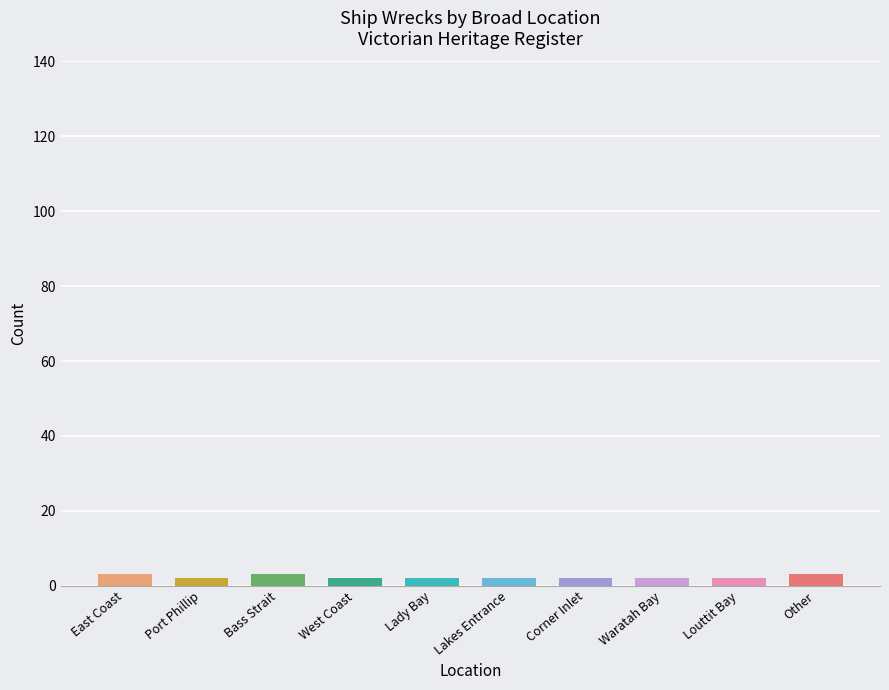

What is the difference between the maximum and minimum values?

1